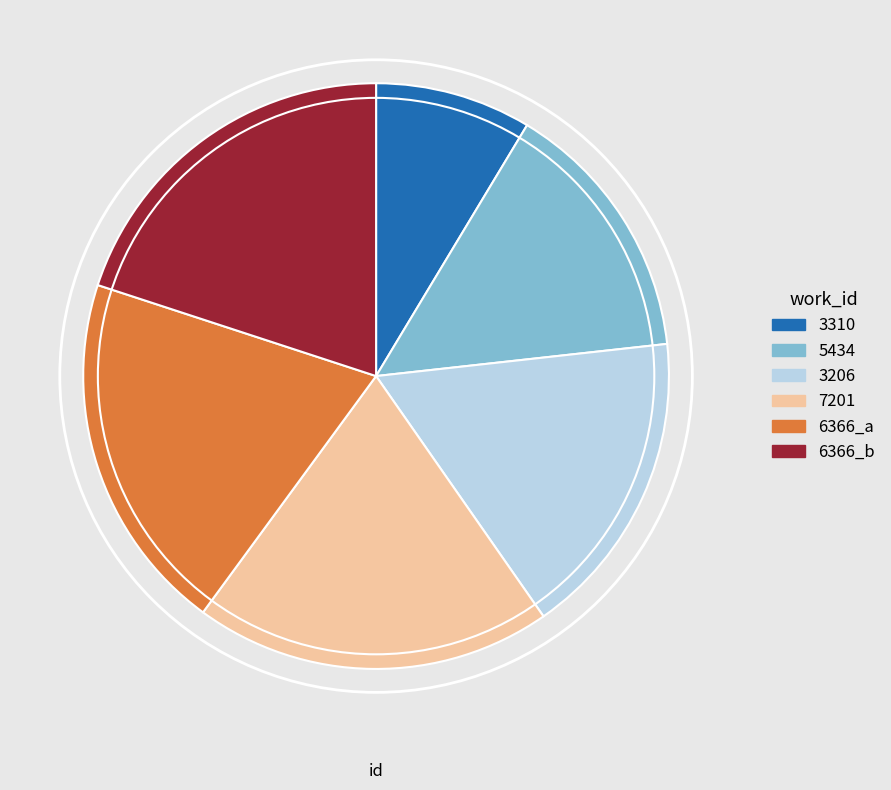

Do 5434 and 6366_b together represent more than half of the pie?

No